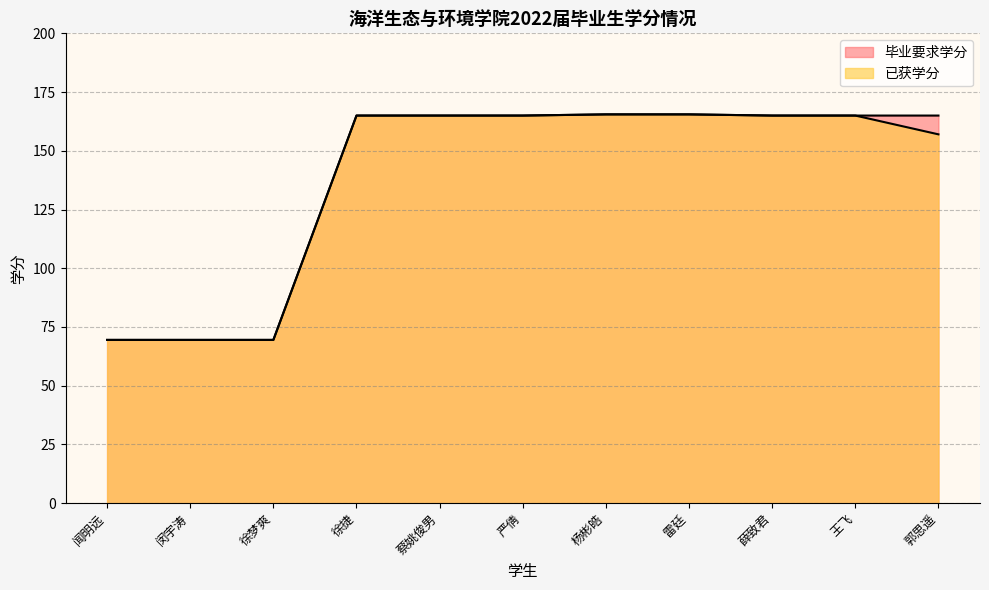

True or false: 毕业要求学分 and 已获学分 cross at least once.

False